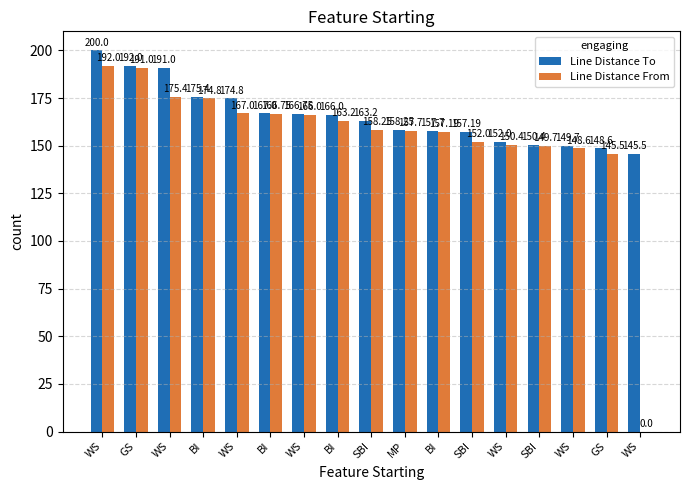

Are the bars grouped side by side (vs. stacked)?

Yes